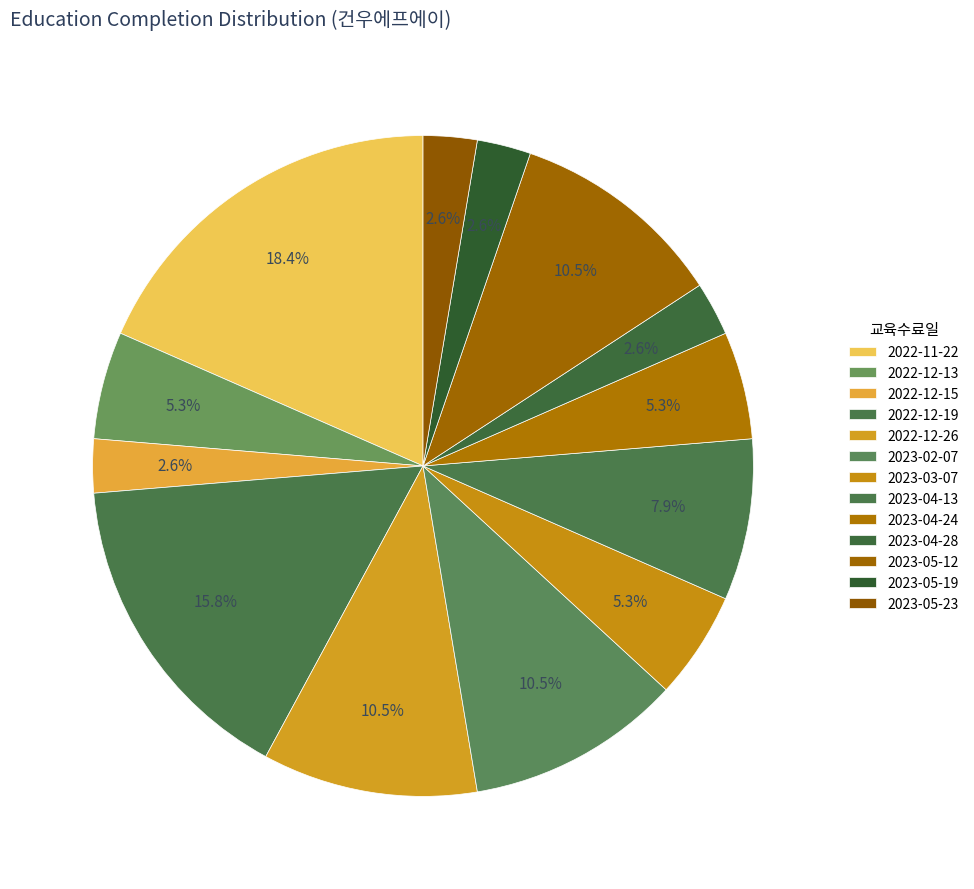

To the nearest percent, what portion does 2023-04-13 represent?

8%